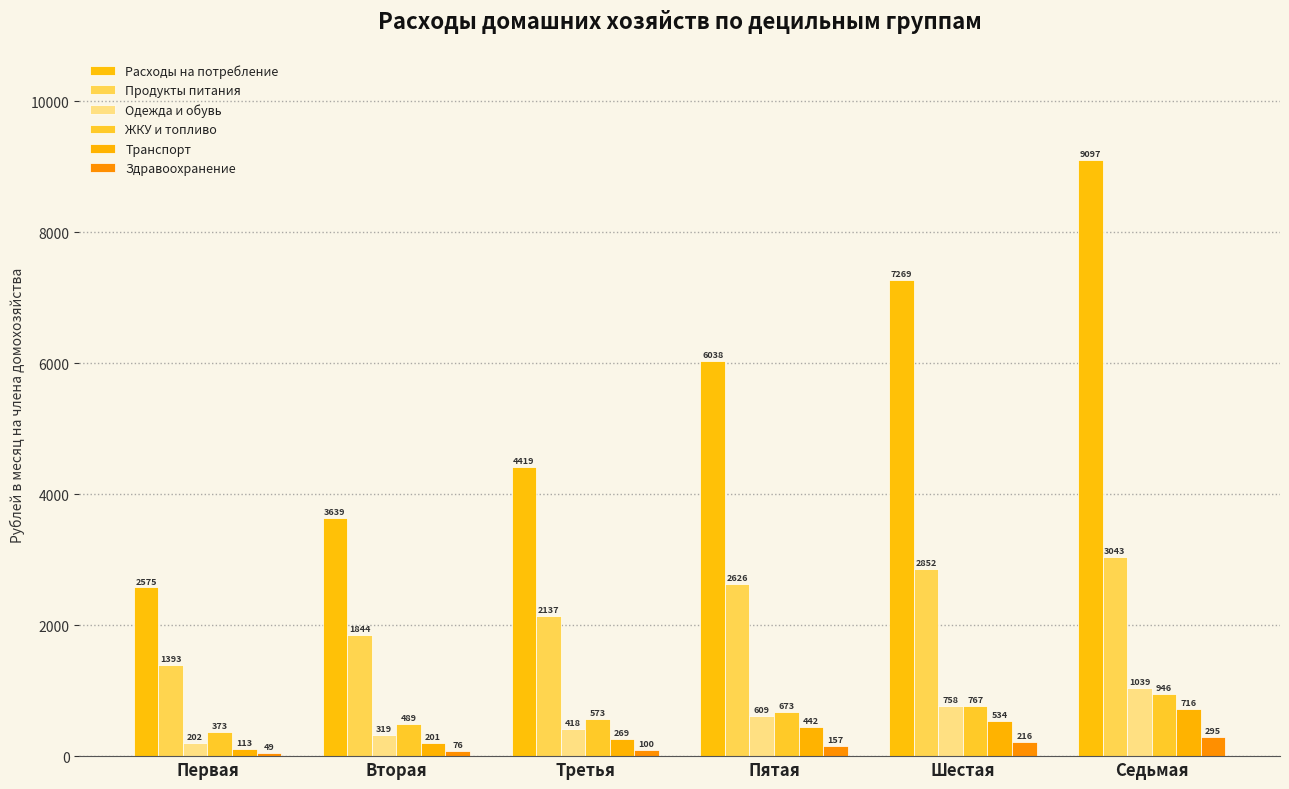

Are the bars horizontal?

No